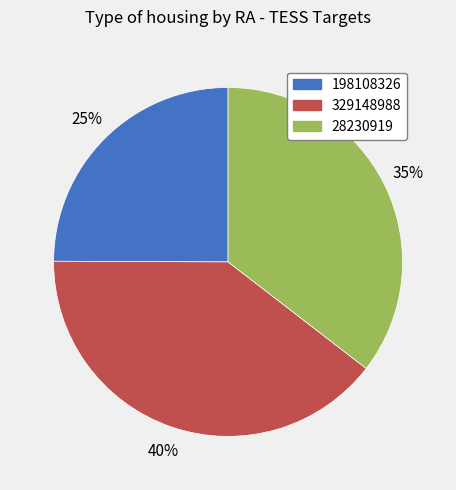

Combined, do 329148988 and 198108326 account for over 50%?

Yes